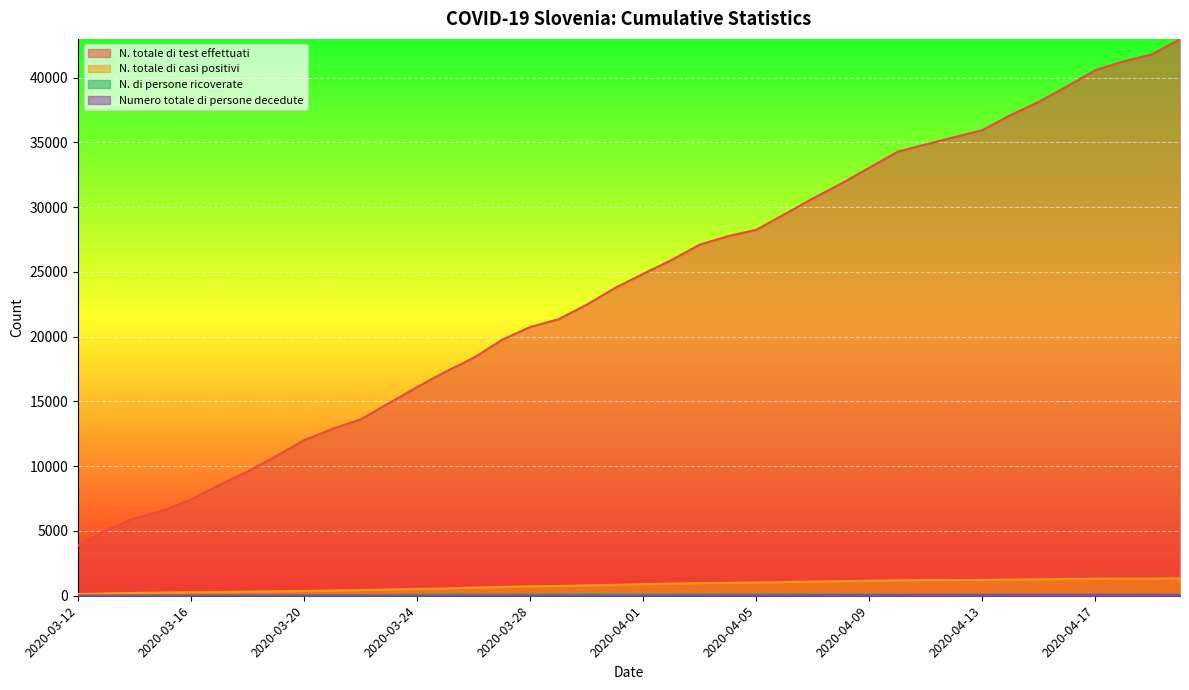

The value of Numero totale di persone decedute at 2020-03-25 is 2. True or false?

False